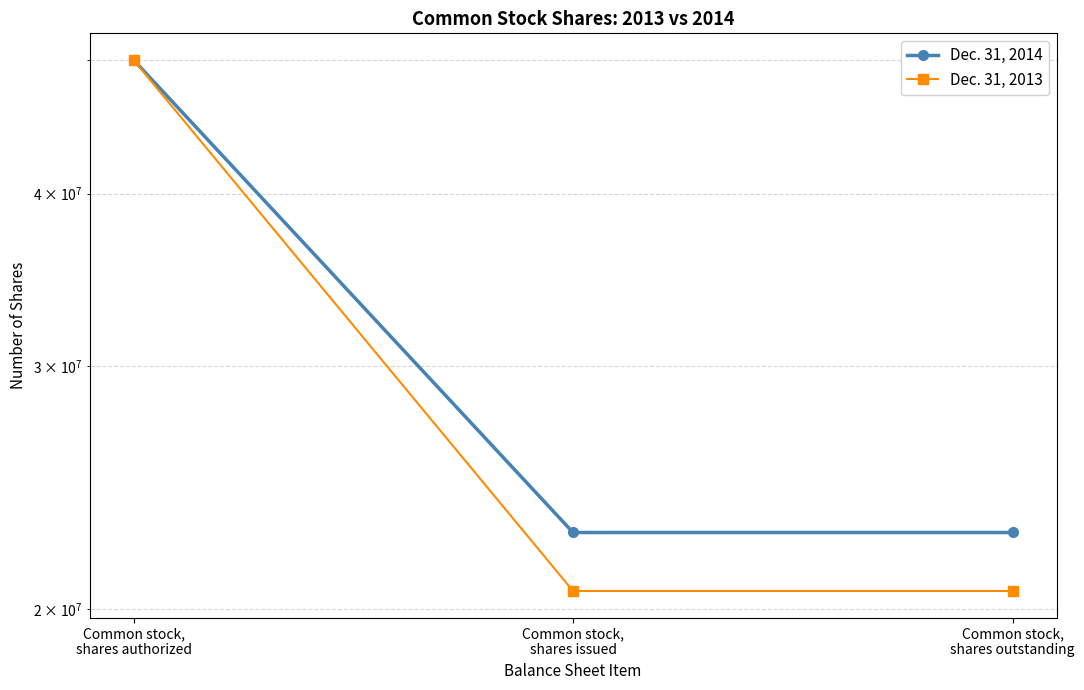

Where is Dec. 31, 2014 nearest to the value 36359038?

Common stock,
shares issued